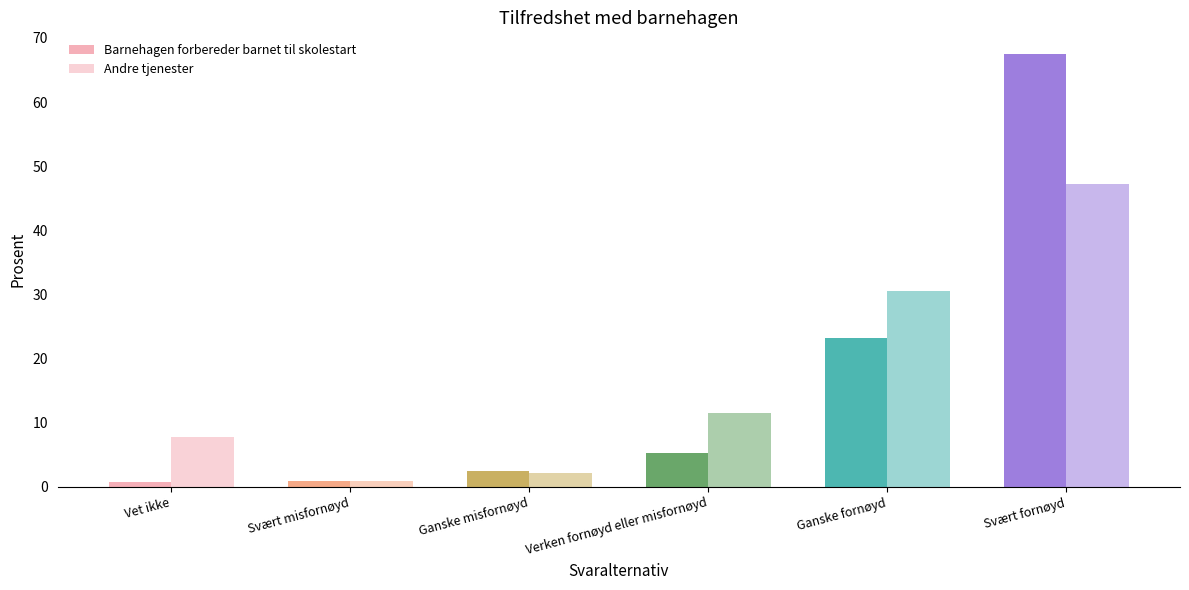

Where does the Barnehagen forbereder barnet til skolestart series first go above 5?

Verken fornøyd eller misfornøyd